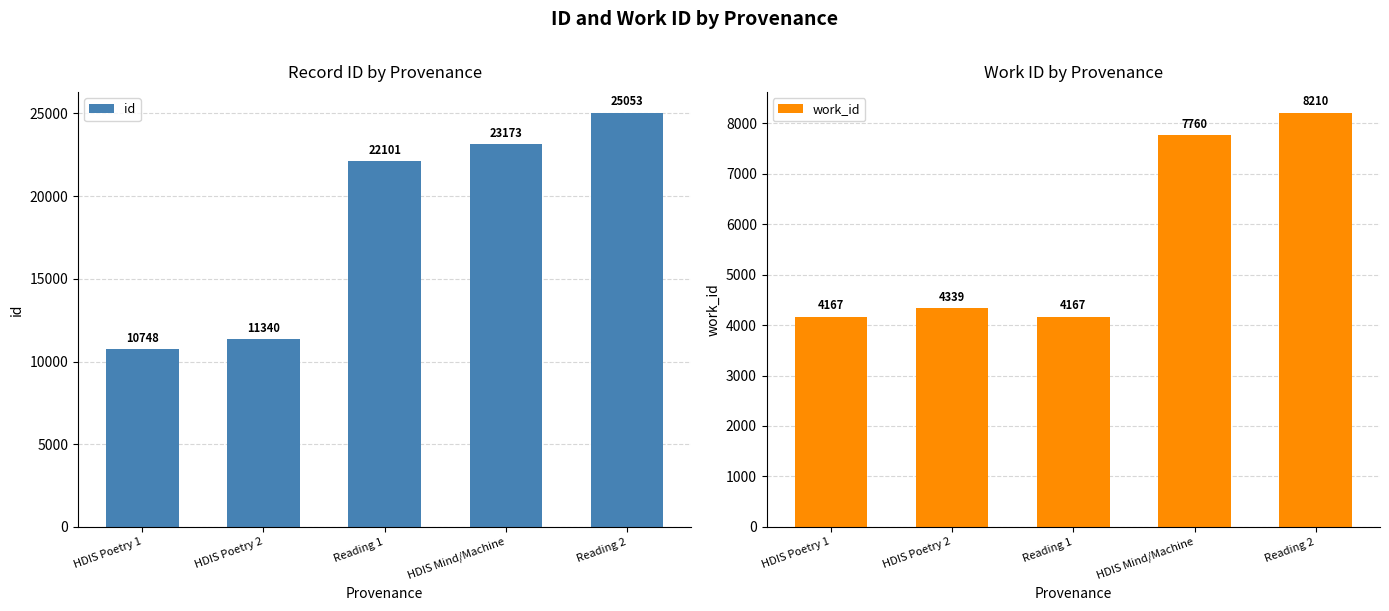

Count the number of data series in this chart.

2